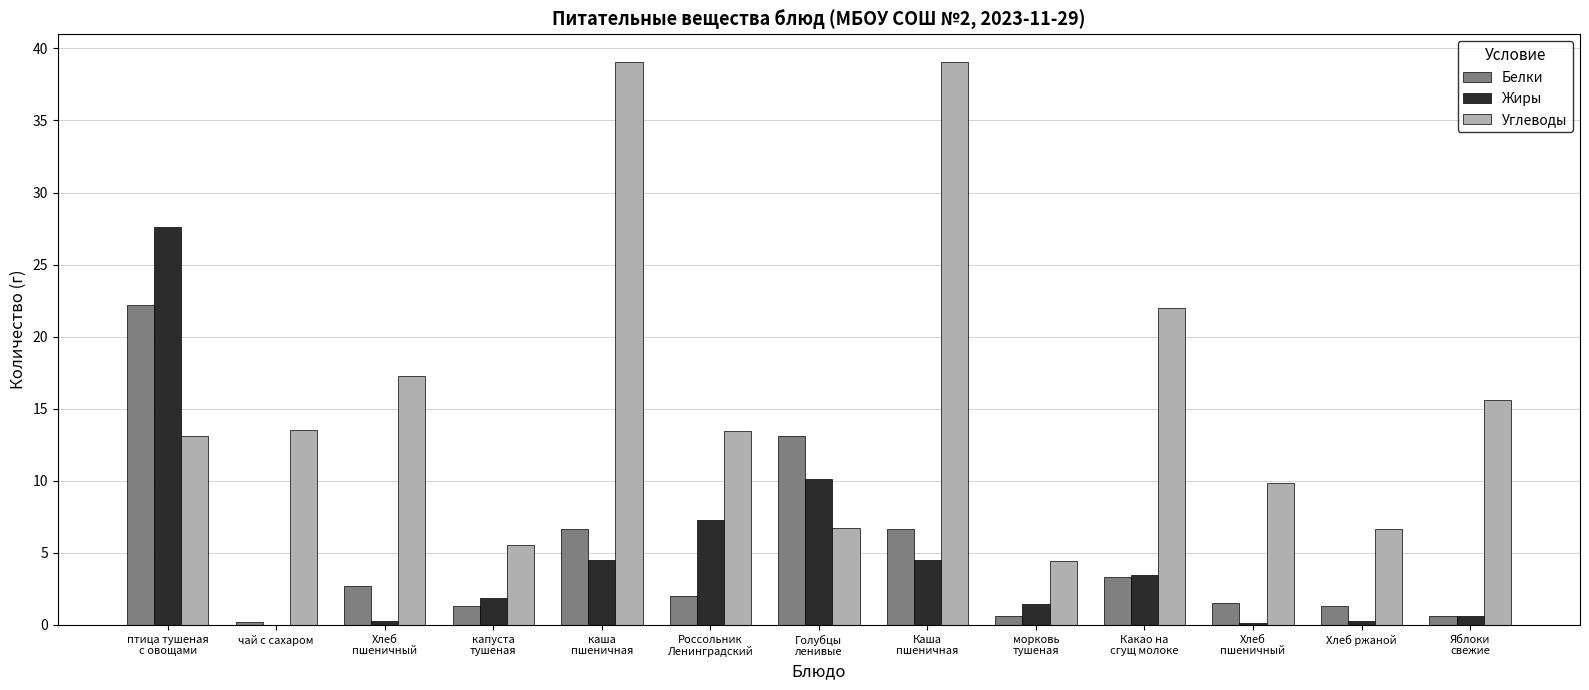

At which category is the sum across all series the highest?

птица тушеная
с овощами